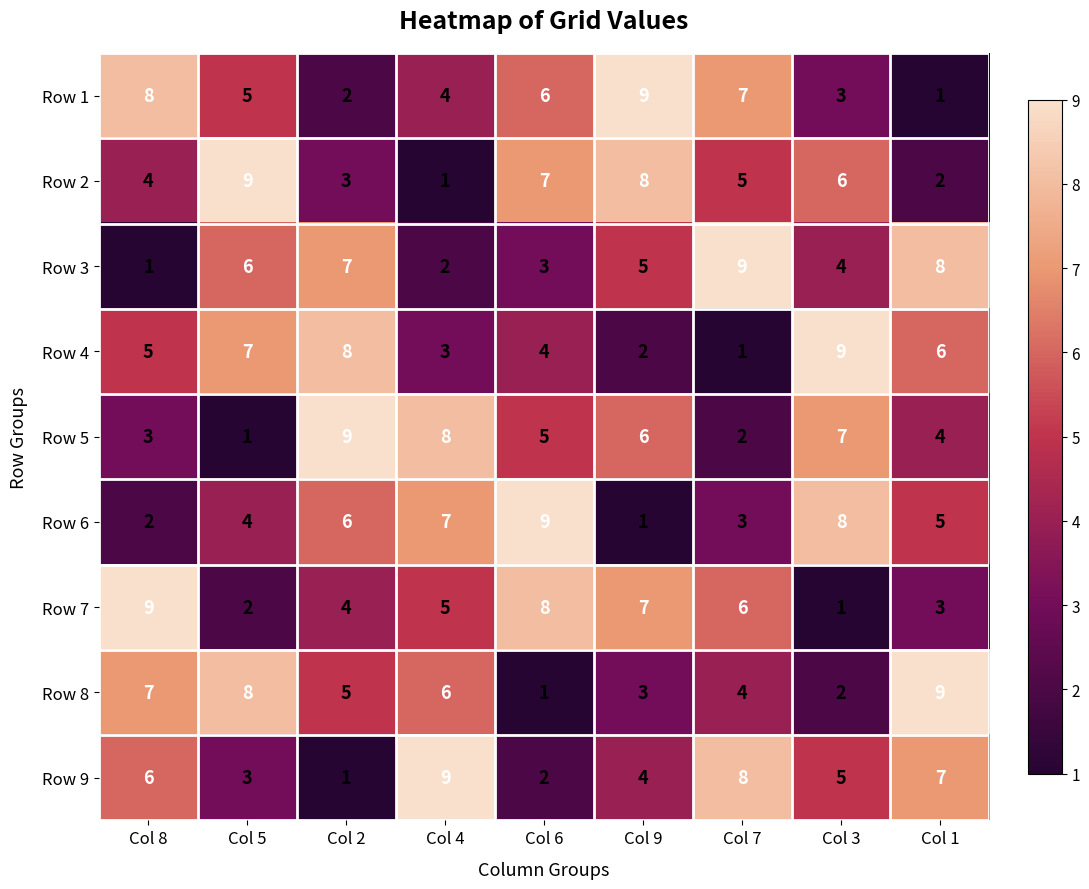

What is the highest value of the Row 8 series?

9